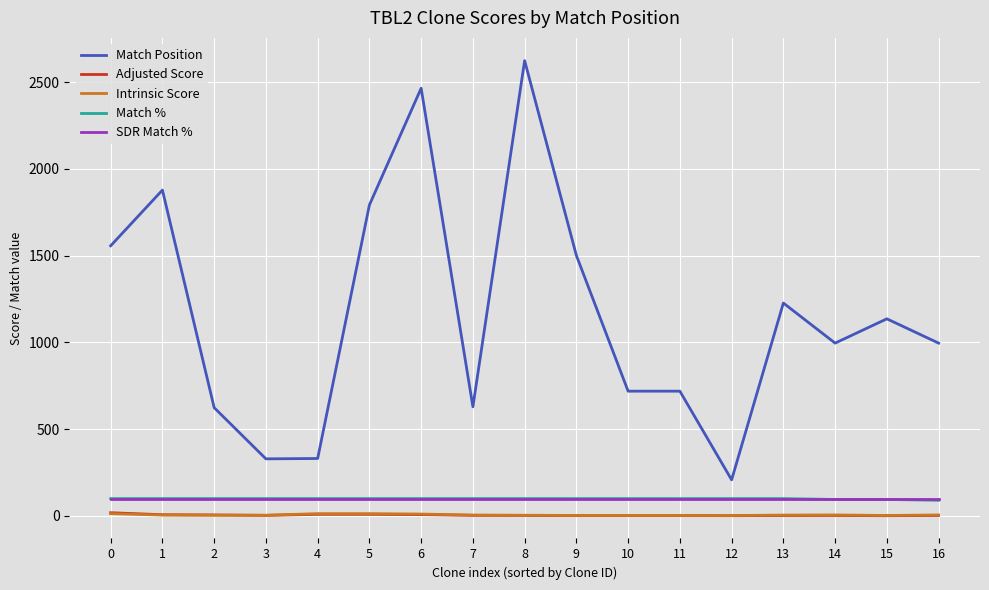

At which label is Match Position closest to 1416?

9